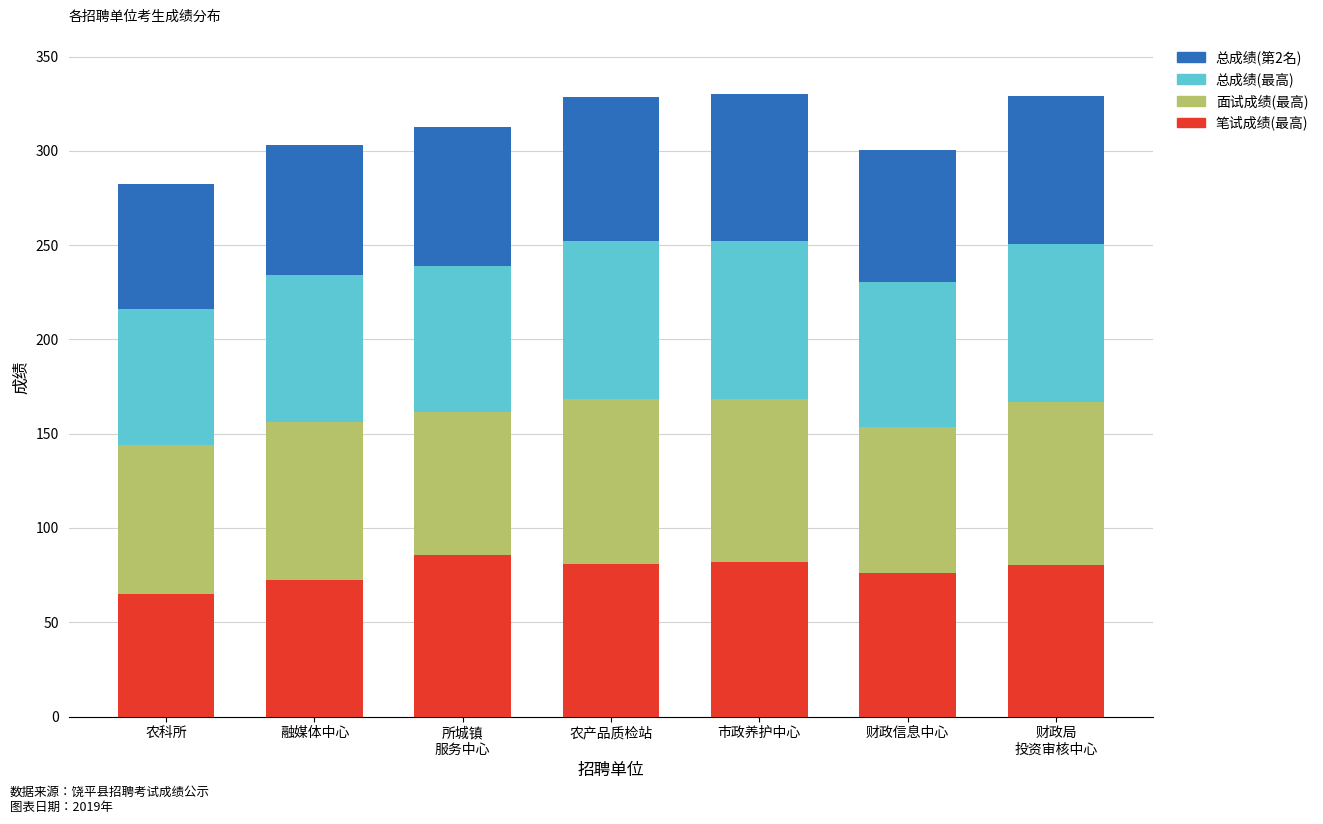

Which category has the lowest value in the 笔试成绩(最高) series?

农科所